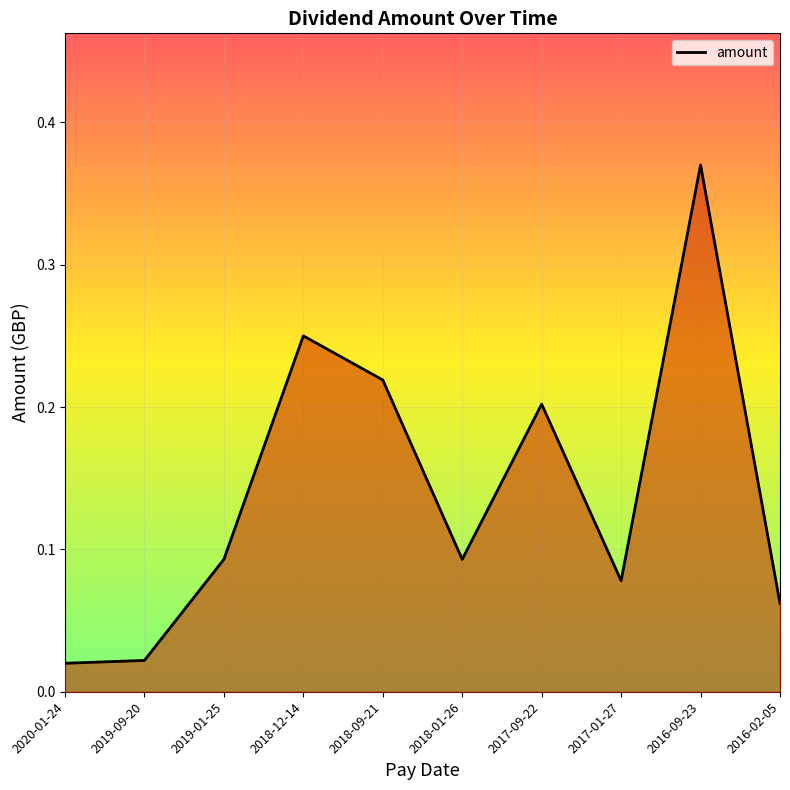

The chart shows a value of 0.6 at 2016-09-23. True or false?

False